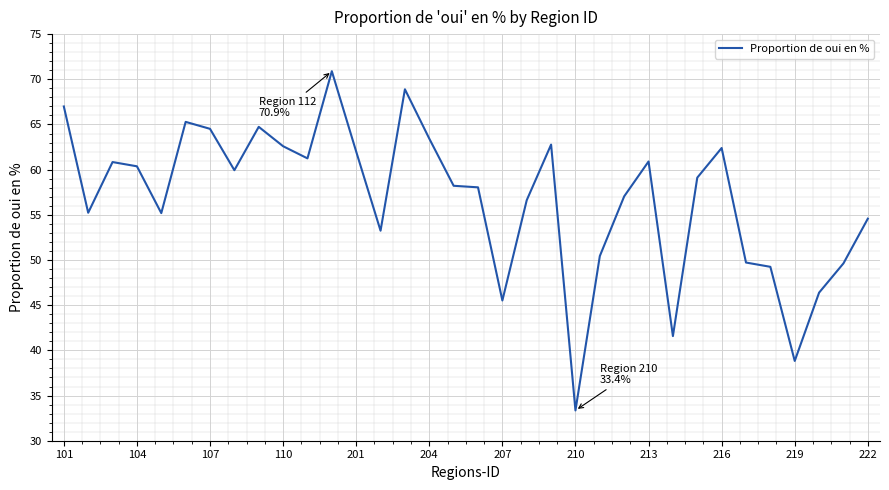

What is the maximum value shown in the chart?

70.9